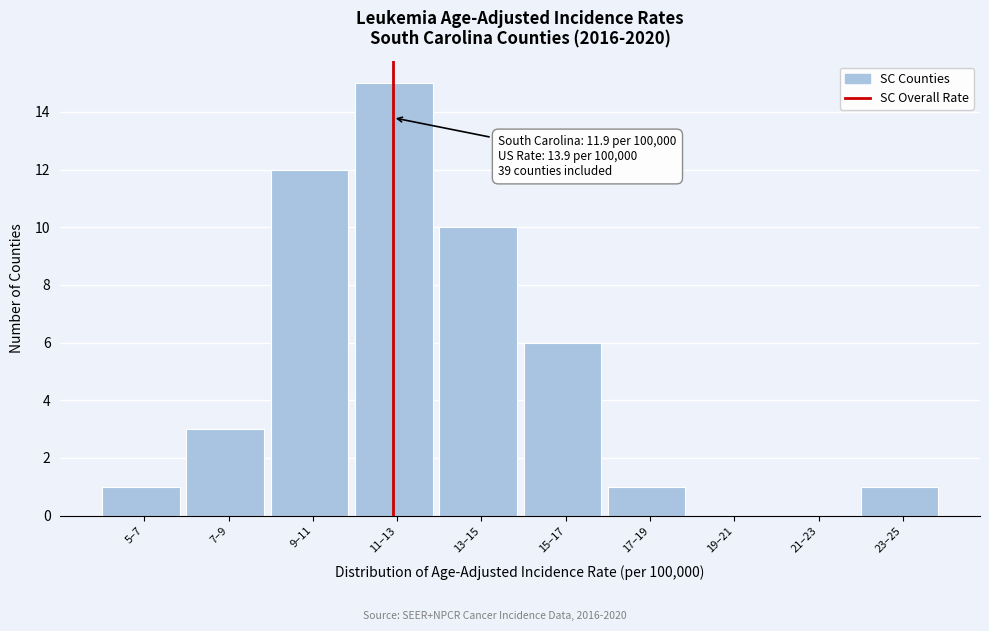

Reading left to right, extract all data points from this chart.

5–7=1	7–9=3	9–11=12	11–13=15	13–15=10	15–17=6	17–19=1	19–21=0	21–23=0	23–25=1